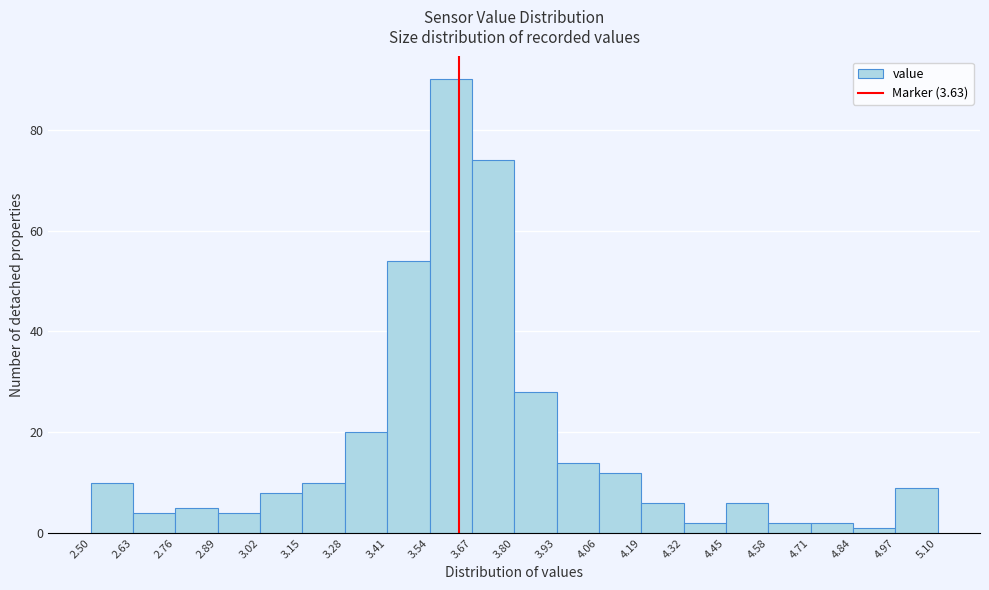

Reading left to right, list every bar in this chart as the range it spans on the x-axis followed by its height. The values are not printed on the chart, so give them approximately, as read against the axis.

2.50 to 2.63: 10
2.63 to 2.76: 4
2.76 to 2.89: 6
2.89 to 3.02: 4
3.02 to 3.15: 8
3.15 to 3.28: 10
3.28 to 3.41: 20
3.41 to 3.54: 54
3.54 to 3.67: 90
3.67 to 3.80: 74
3.80 to 3.93: 28
3.93 to 4.06: 14
4.06 to 4.19: 12
4.19 to 4.32: 6
4.32 to 4.45: 2
4.45 to 4.58: 6
4.58 to 4.71: 2
4.71 to 4.84: 2
4.84 to 4.97: under 2
4.97 to 5.10: 10